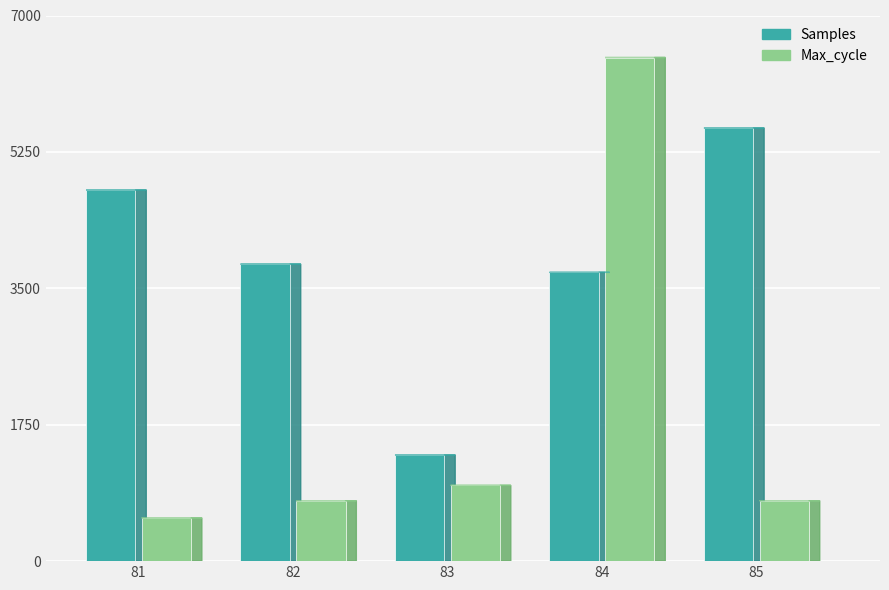

Where does the Max_cycle series first go above 775?

82